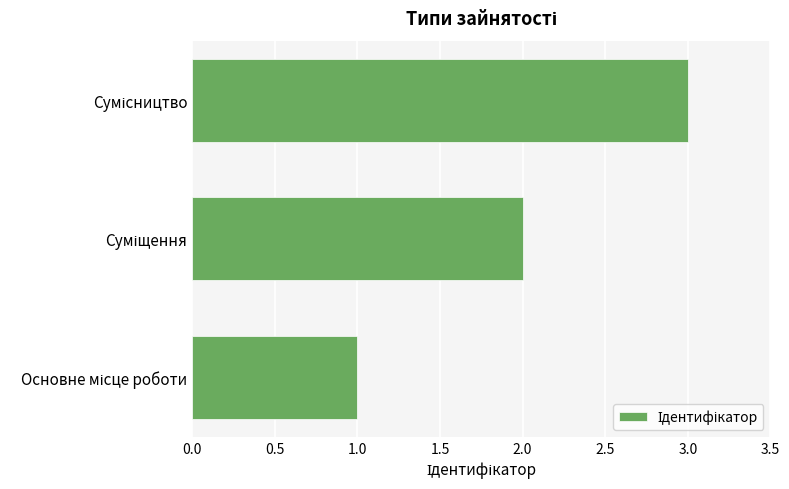

How many bars are there in total?

3